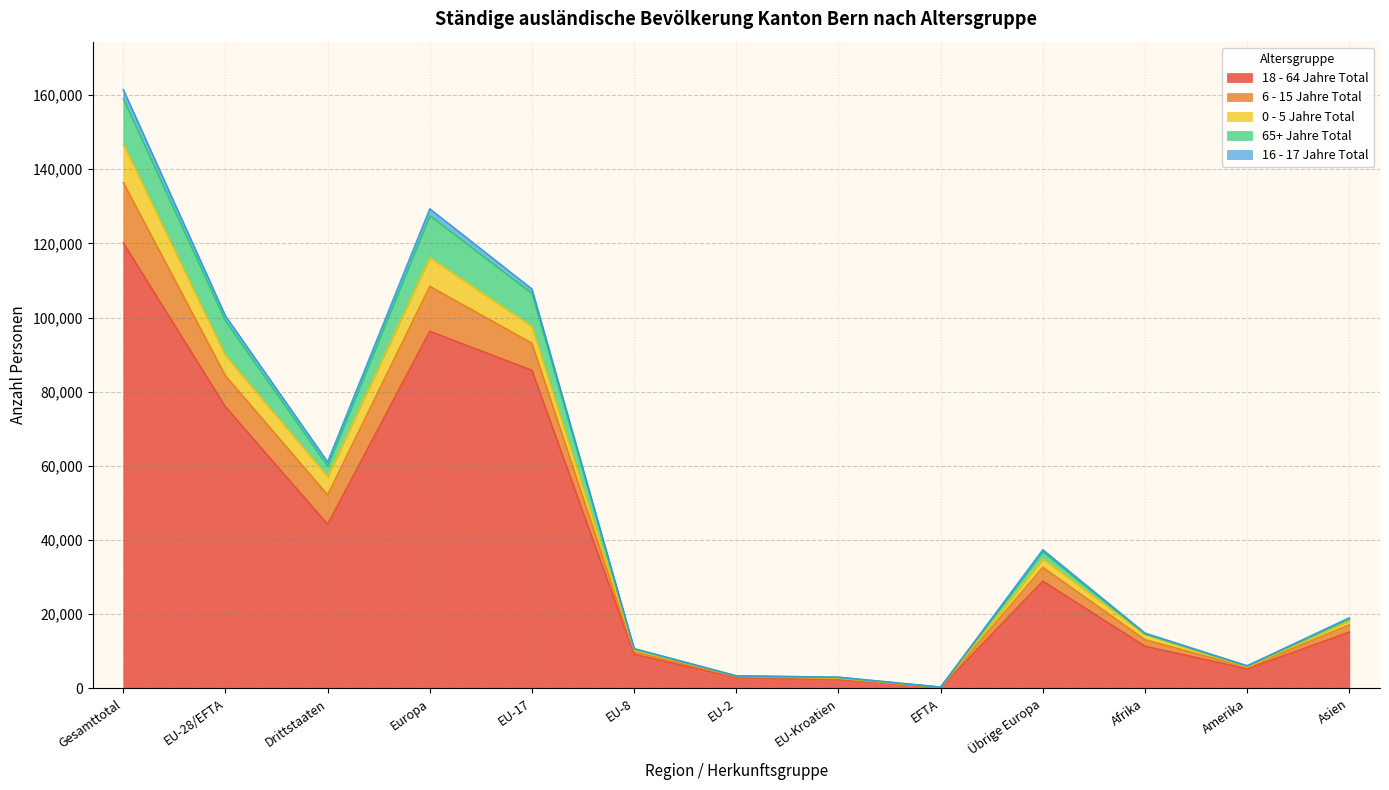

At which category is the sum across all series the highest?

Gesamttotal